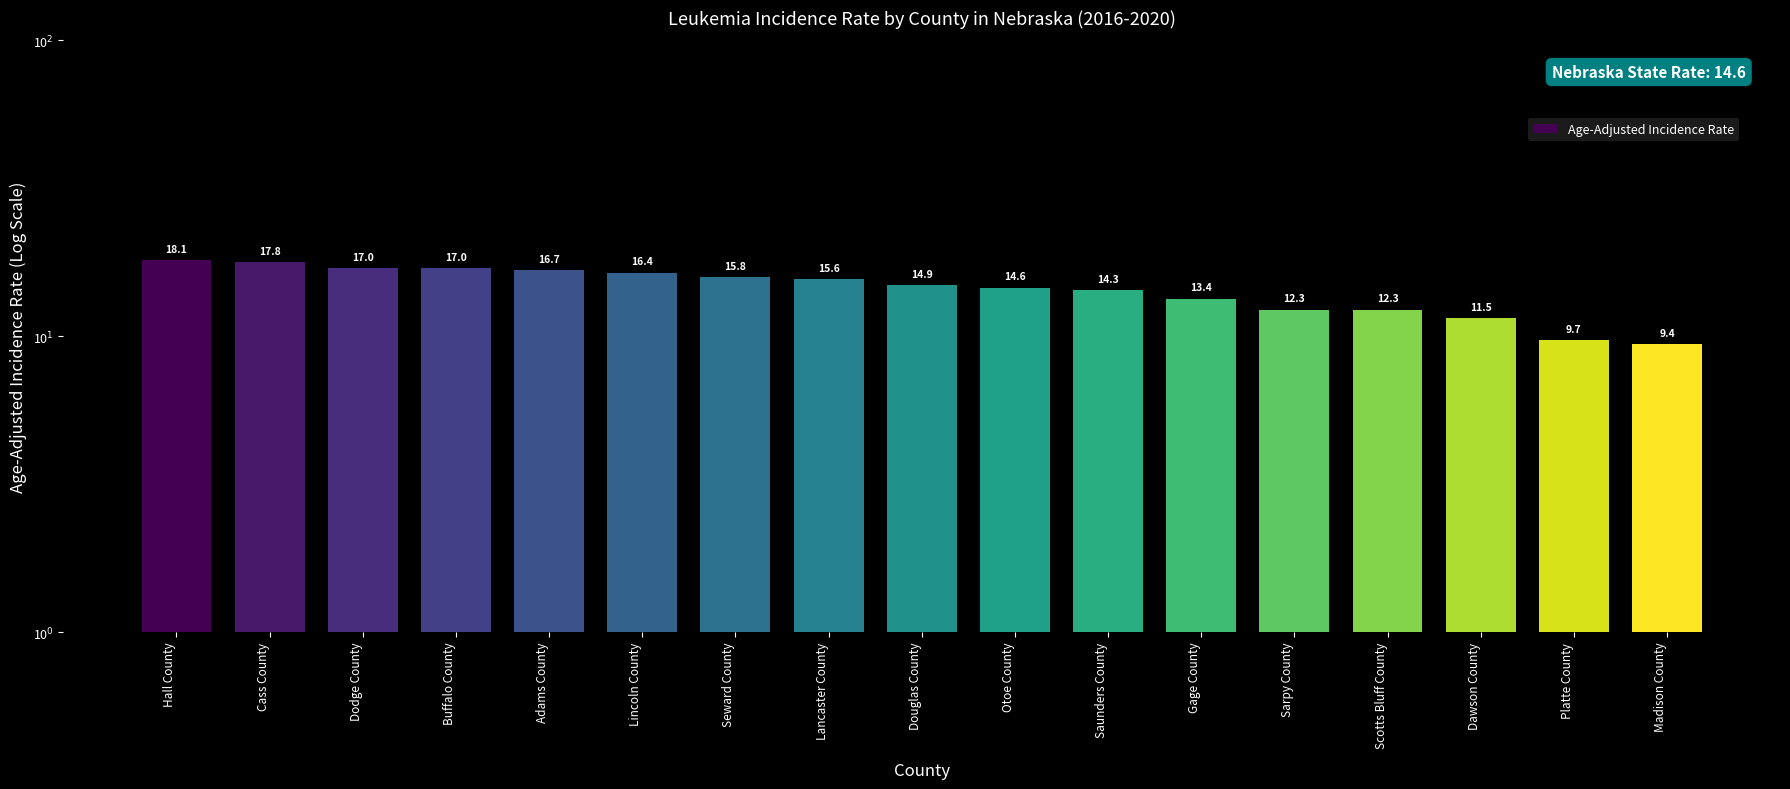

What is the difference between the values at Gage County and Hall County?

4.7